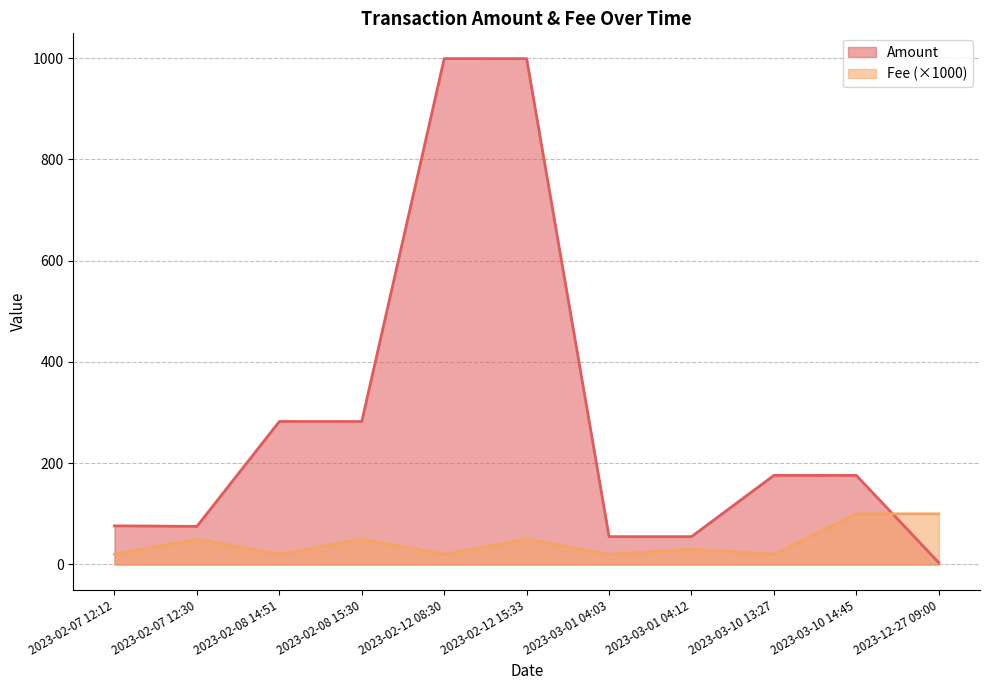

Rank the categories by Amount value from lowest to highest.

2023-12-27 09:00, 2023-03-01 04:12, 2023-03-01 04:03, 2023-02-07 12:30, 2023-02-07 12:12, 2023-03-10 14:45, 2023-03-10 13:27, 2023-02-08 15:30, 2023-02-08 14:51, 2023-02-12 15:33, 2023-02-12 08:30